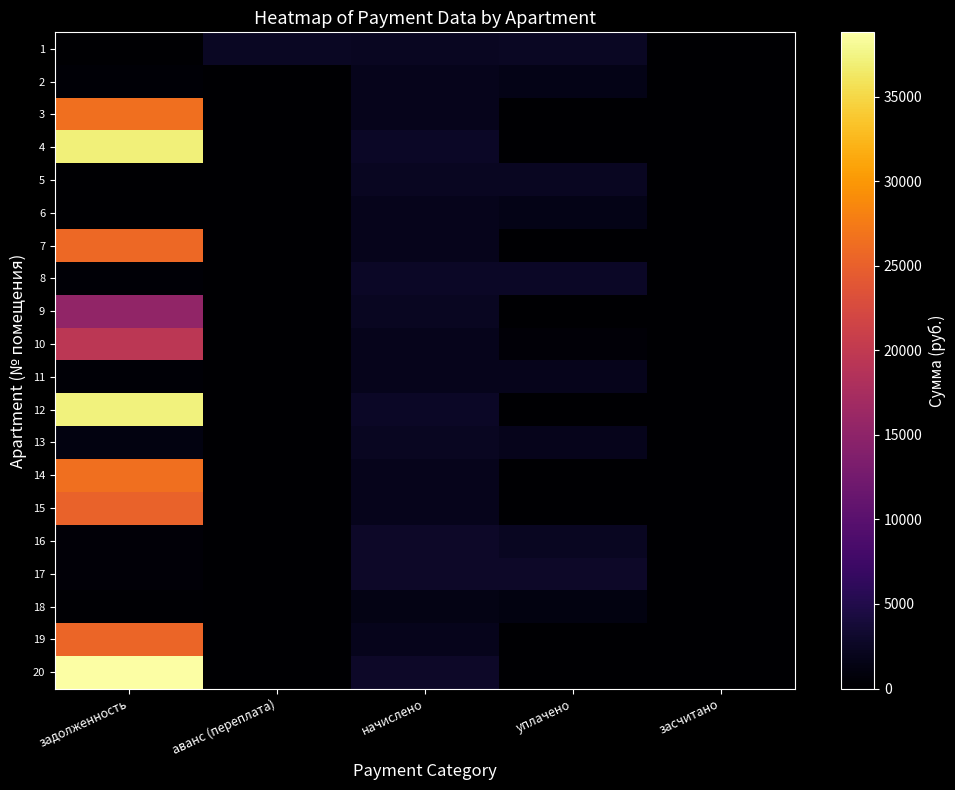

Which has a higher value, аванс (переплата) or начислено?

аванс (переплата)